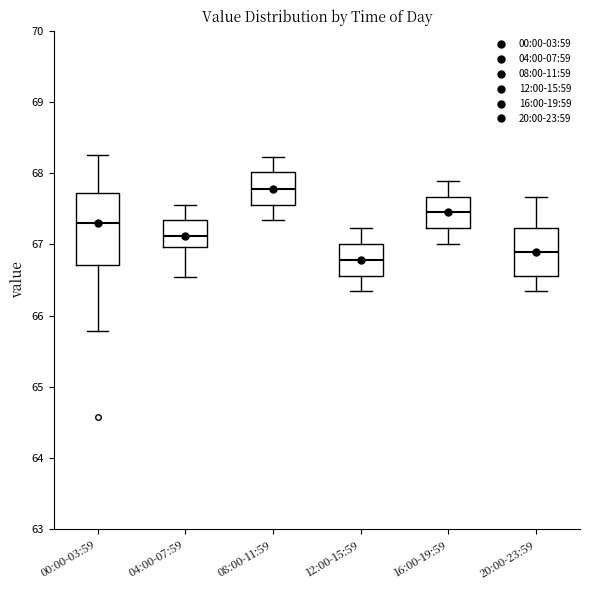

Reading left to right, read every box against the y-axis: the position of its median line, the range the box covers, and the ends of its whiskers. The values are not printed on the chart, so give them approximately, as read against the axis.

00:00-03:59: median 67.3, box 66.7 to 67.7, whiskers 65.8 to 68.3
04:00-07:59: median 67.1, box 67.0 to 67.3, whiskers 66.5 to 67.6
08:00-11:59: median 67.8, box 67.6 to 68.0, whiskers 67.3 to 68.2
12:00-15:59: median 66.8, box 66.6 to 67.0, whiskers 66.3 to 67.2
16:00-19:59: median 67.5, box 67.2 to 67.7, whiskers 67.0 to 67.9
20:00-23:59: median 66.9, box 66.6 to 67.2, whiskers 66.3 to 67.7